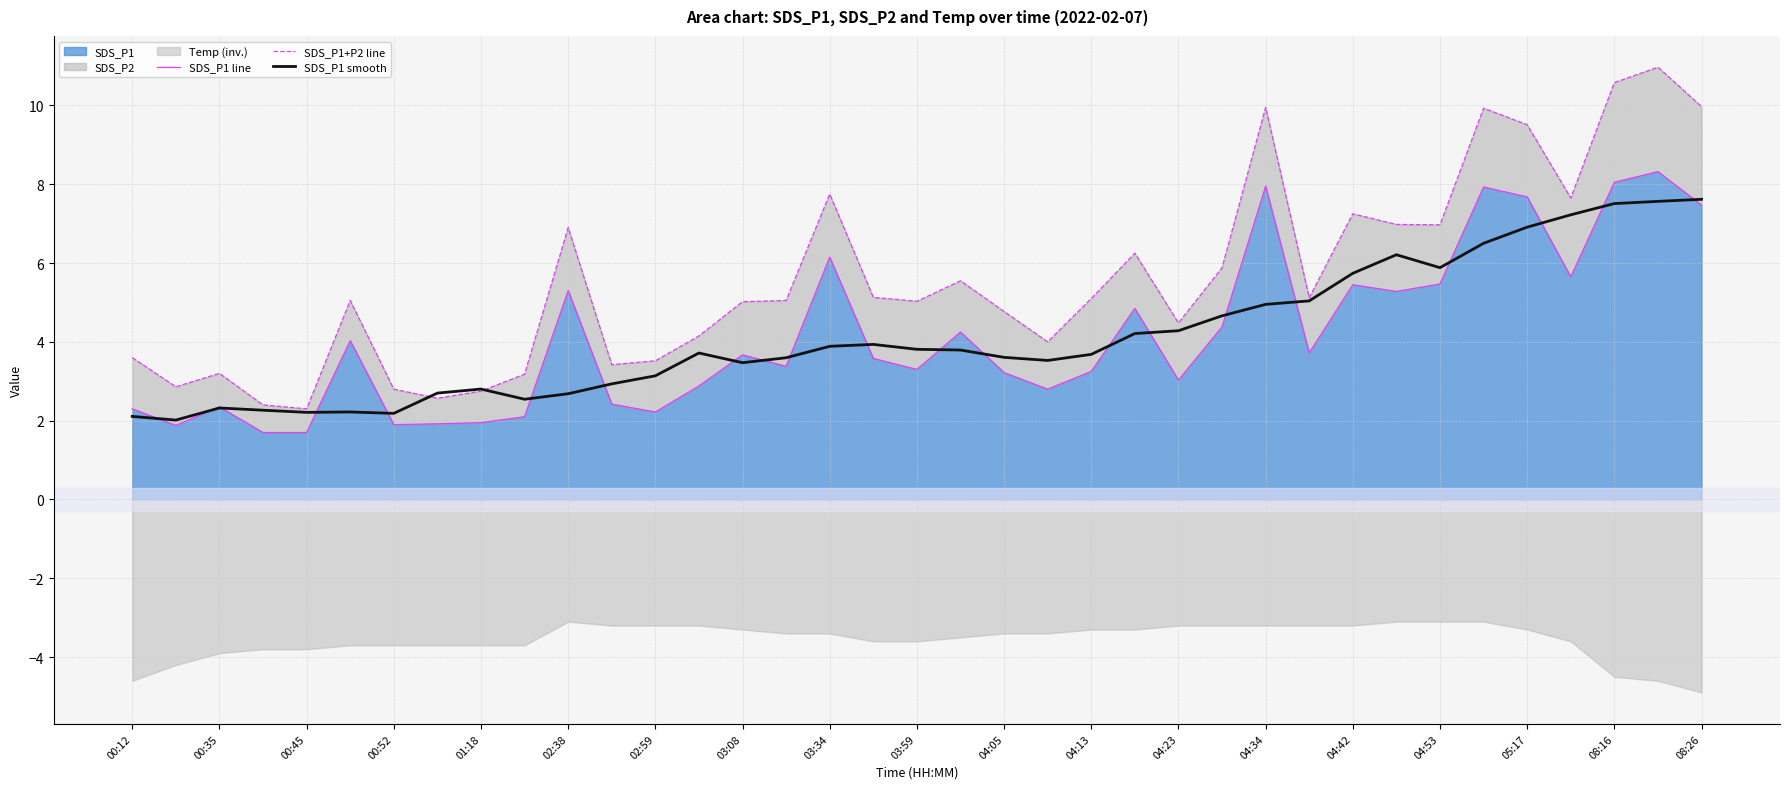

True or false: SDS_P1 smooth has a value of 4.7 at 03:08.

False